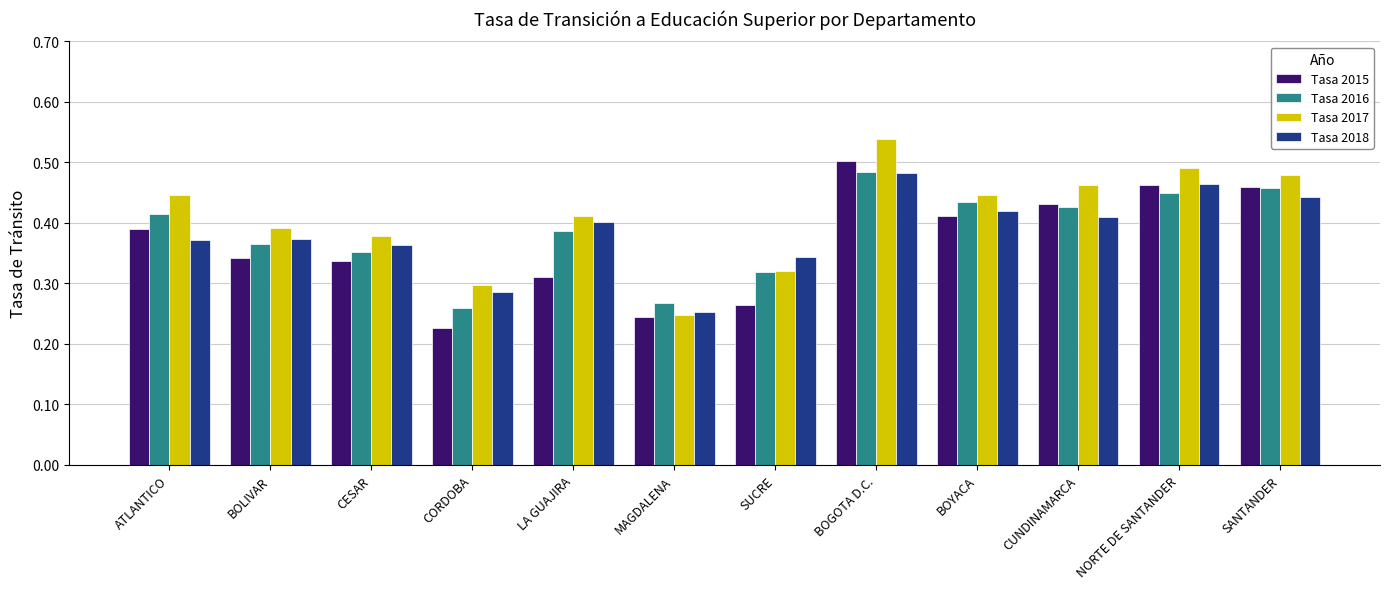

At how many categories does at least one series exceed 0?

12